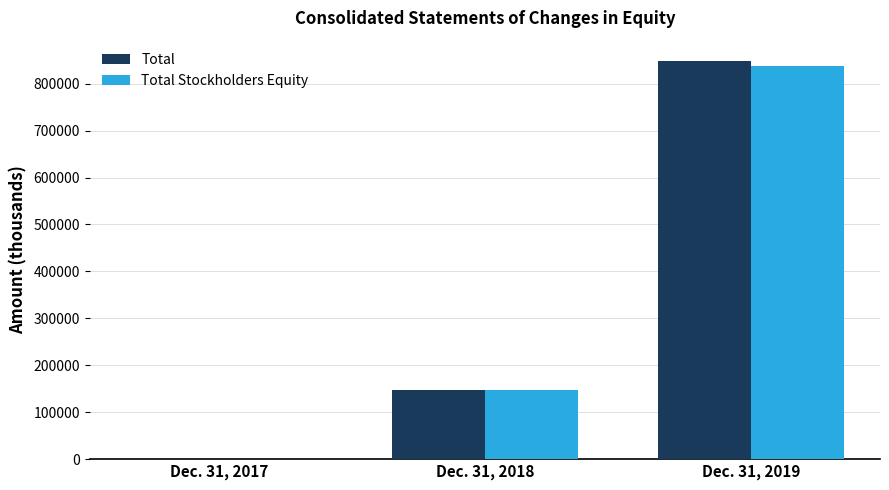

How many groups of bars are there?

3